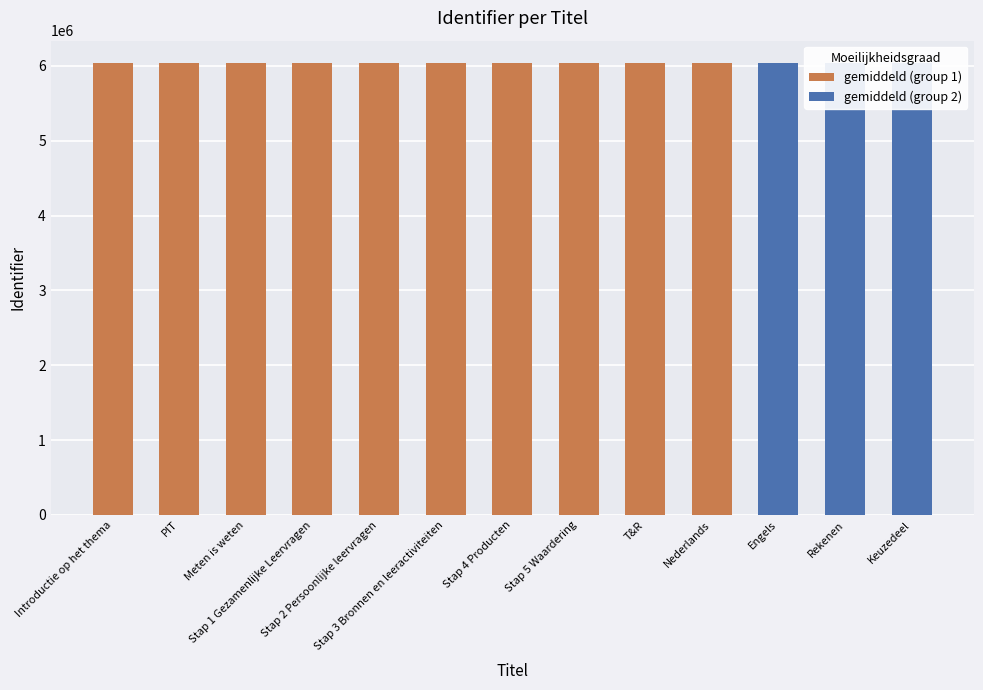

At which category does the chart reach its minimum across all series?

Introductie op het thema